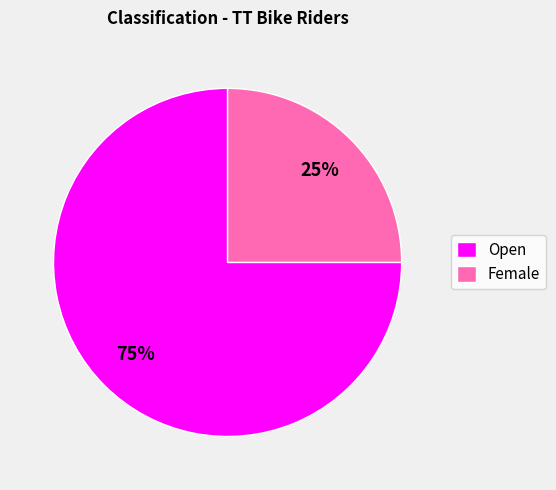

Combined, do Open and Female account for over 50%?

Yes